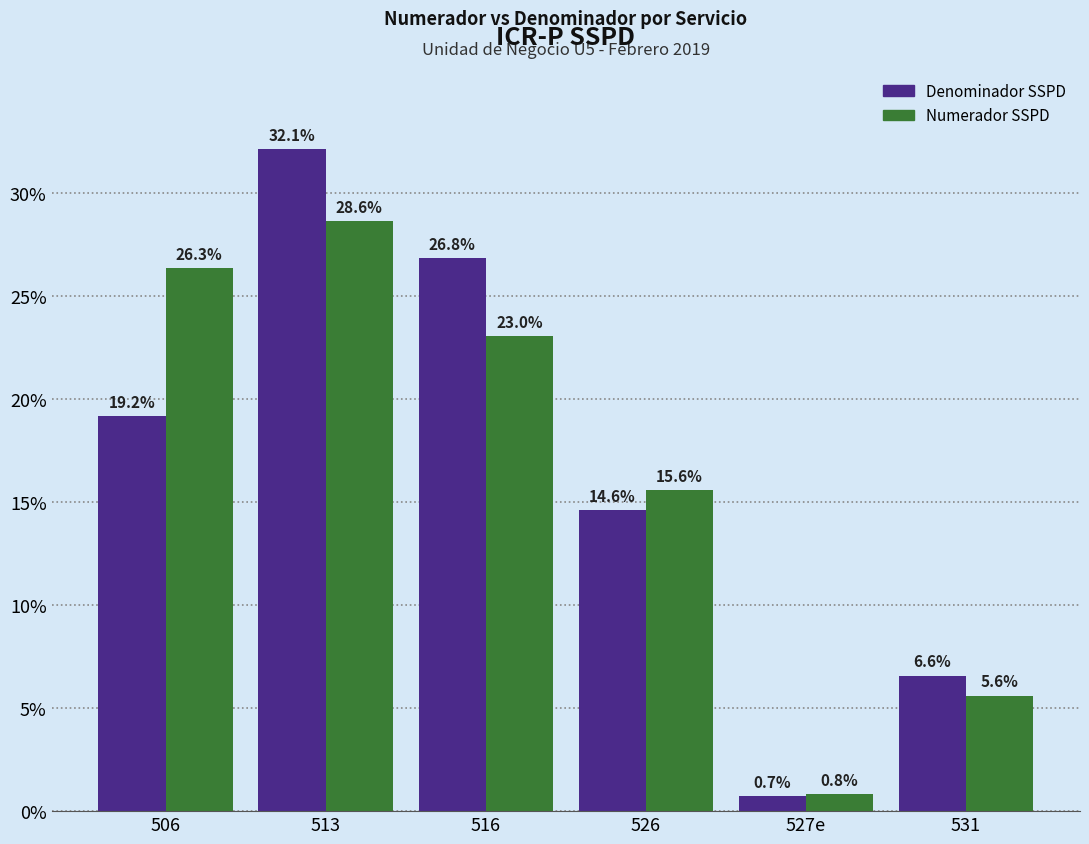

Is it true that Denominador SSPD equals 14.6 at 526?

True